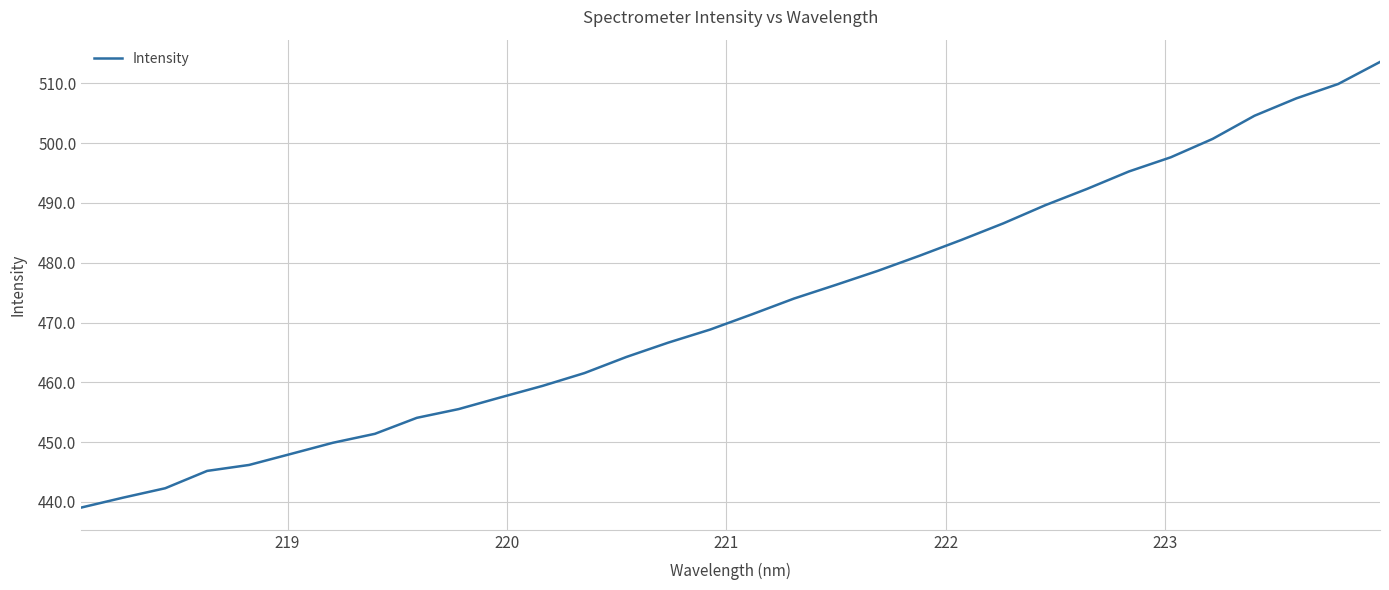

What is the difference between the second highest and second lowest values?

69.2